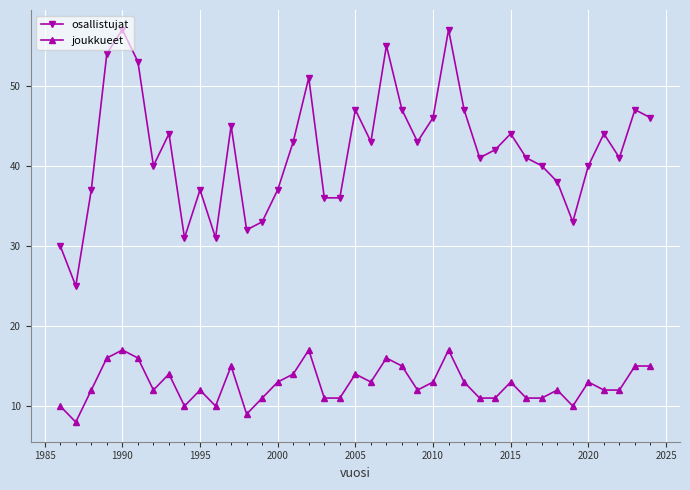

Rank the series by their average value, from highest to lowest.

osallistujat, joukkueet